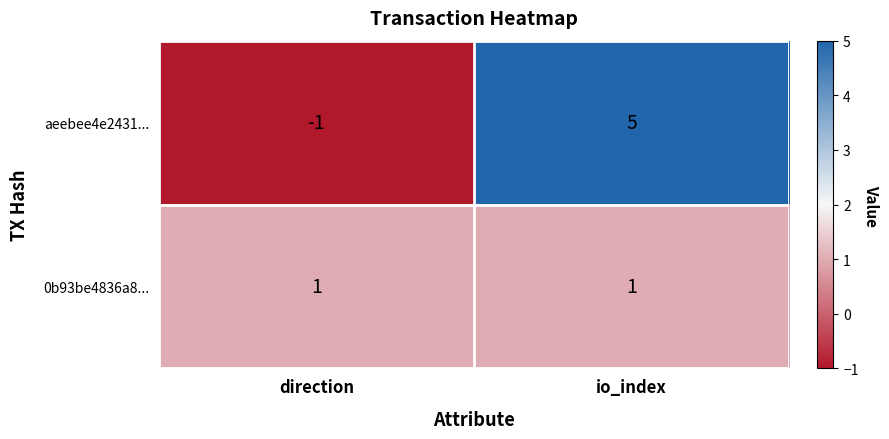

Rank the categories by aeebee4e2431... value from lowest to highest.

direction, io_index